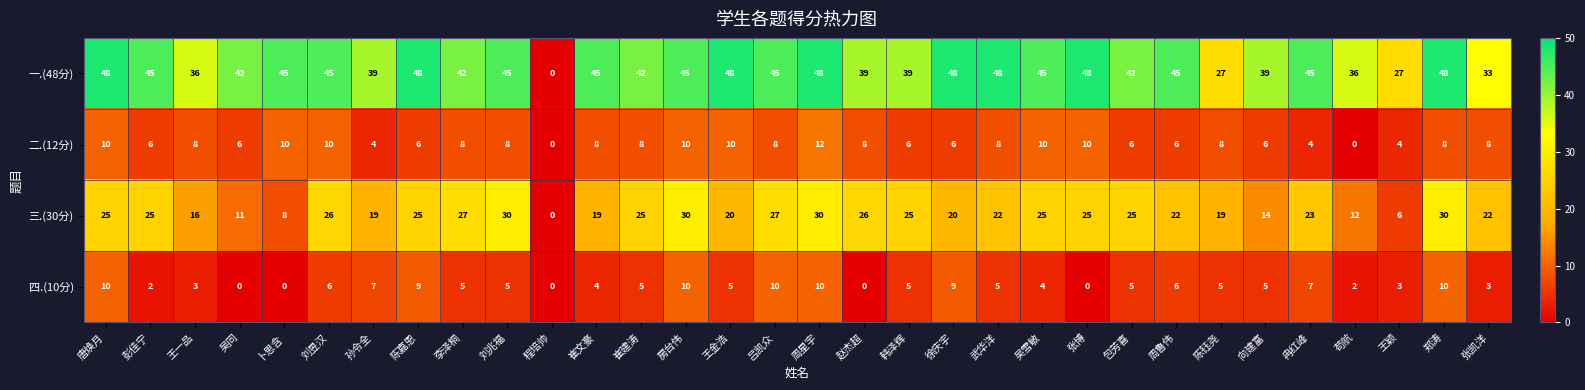

At which label does 二.(12分) first exceed 8?

唐焕月